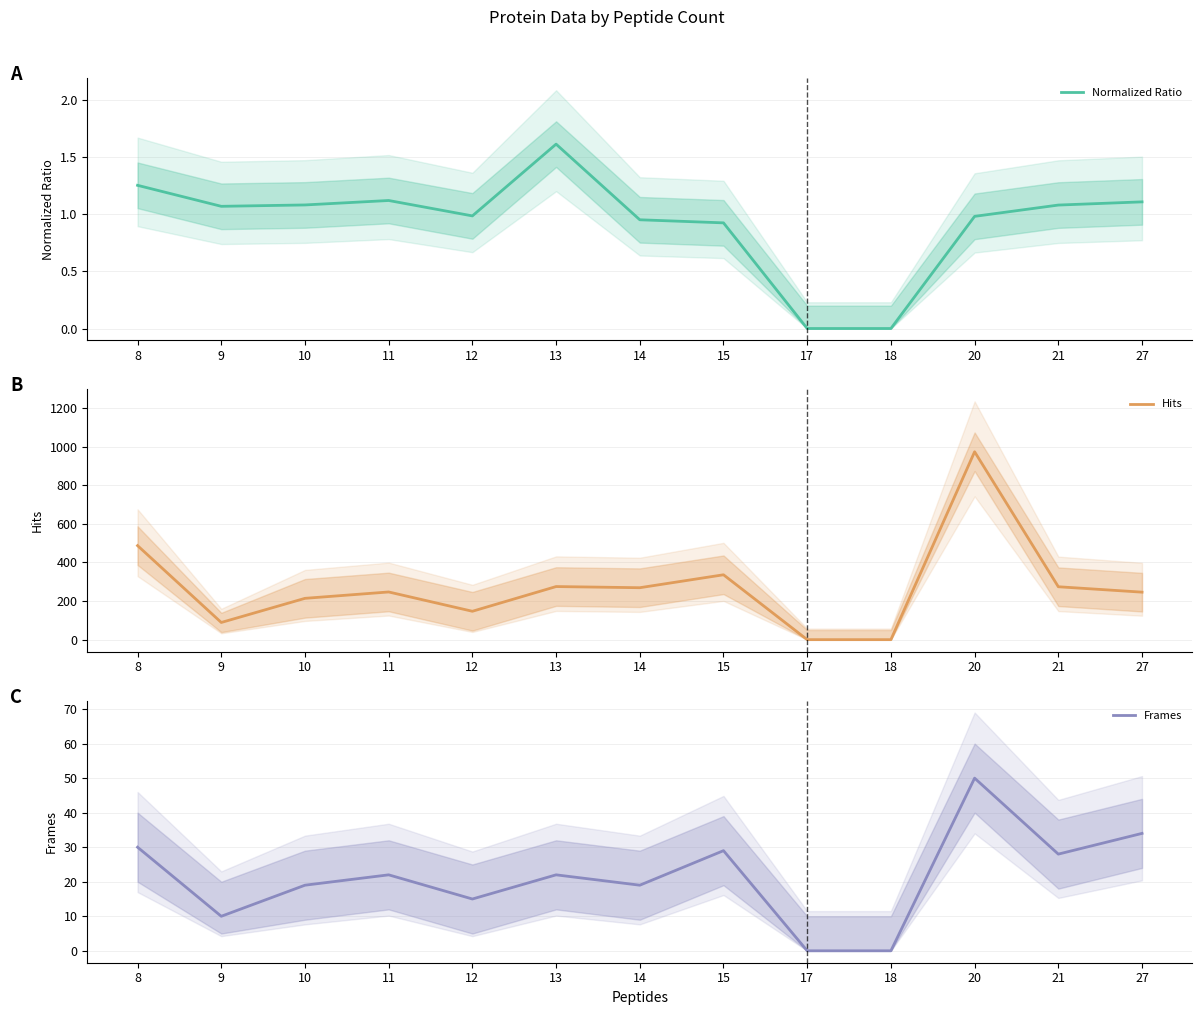

True or false: Hits and Frames cross at least once.

False